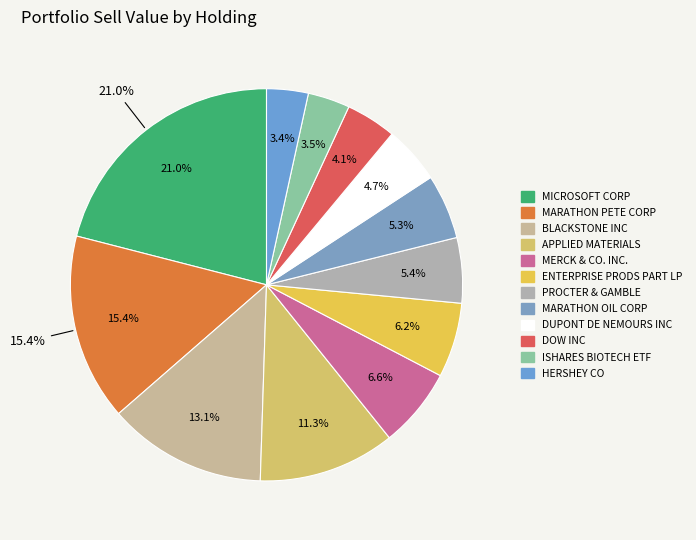

What is the largest slice in the pie chart?

MSFT